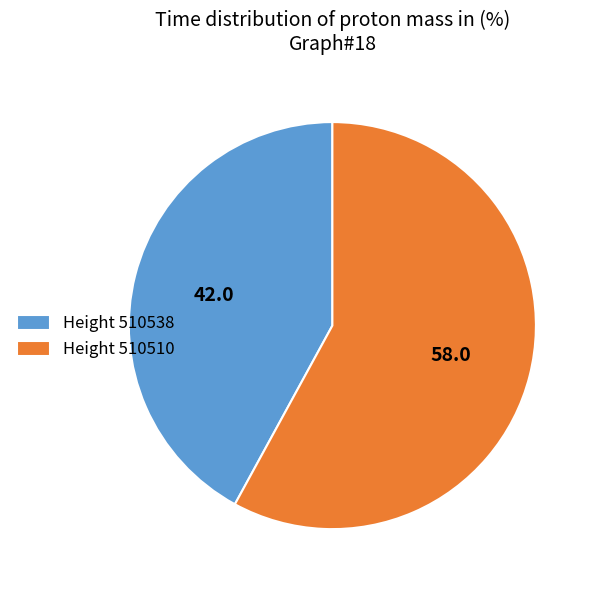

How many segments does this pie chart have?

2